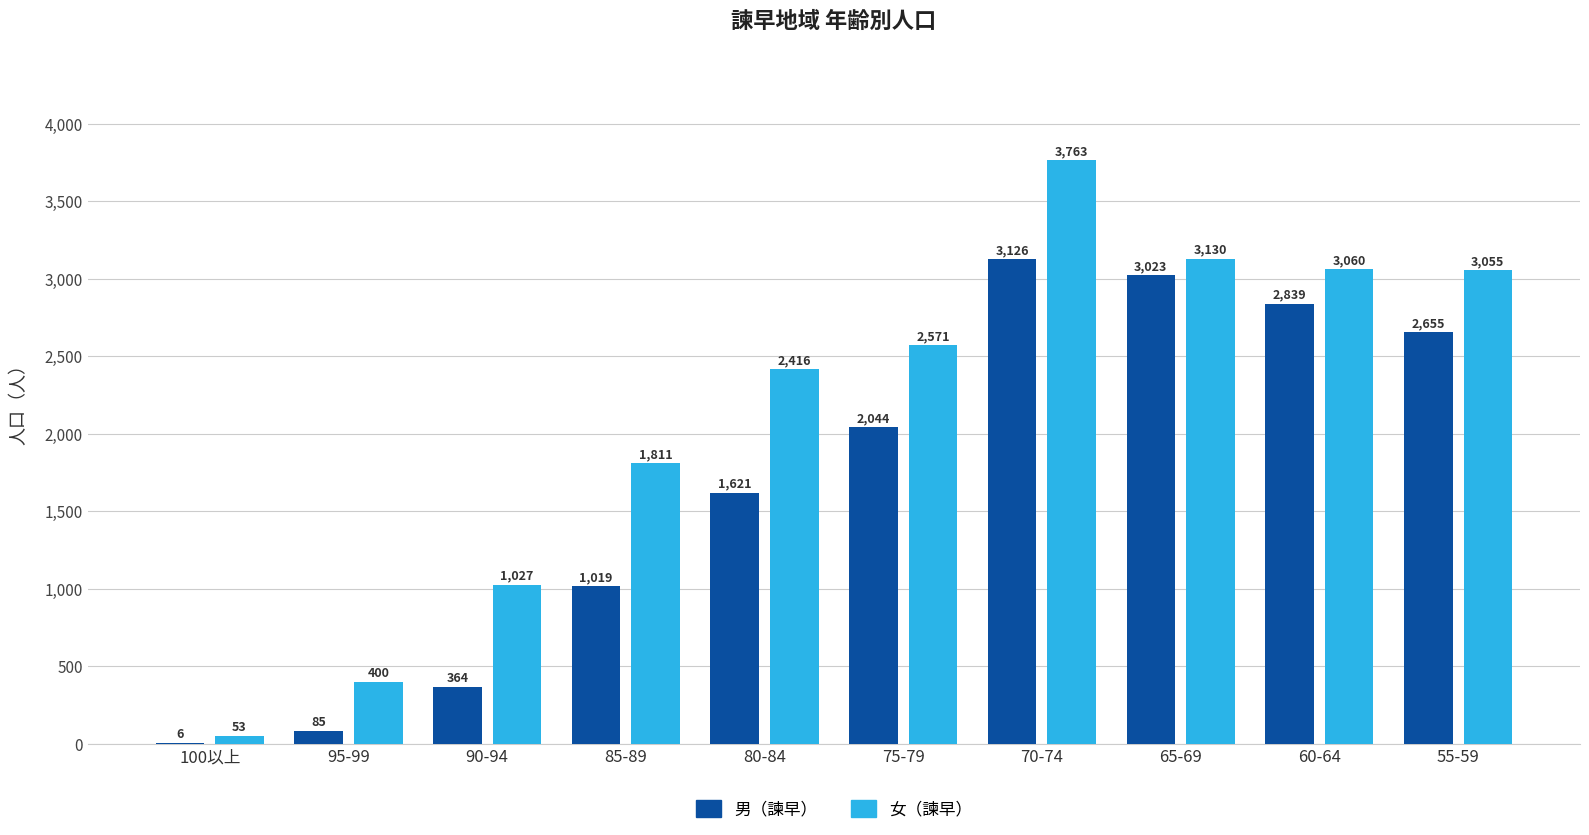

What is the sum of the 女（諫早） values at 70-74 and 100以上?

3816